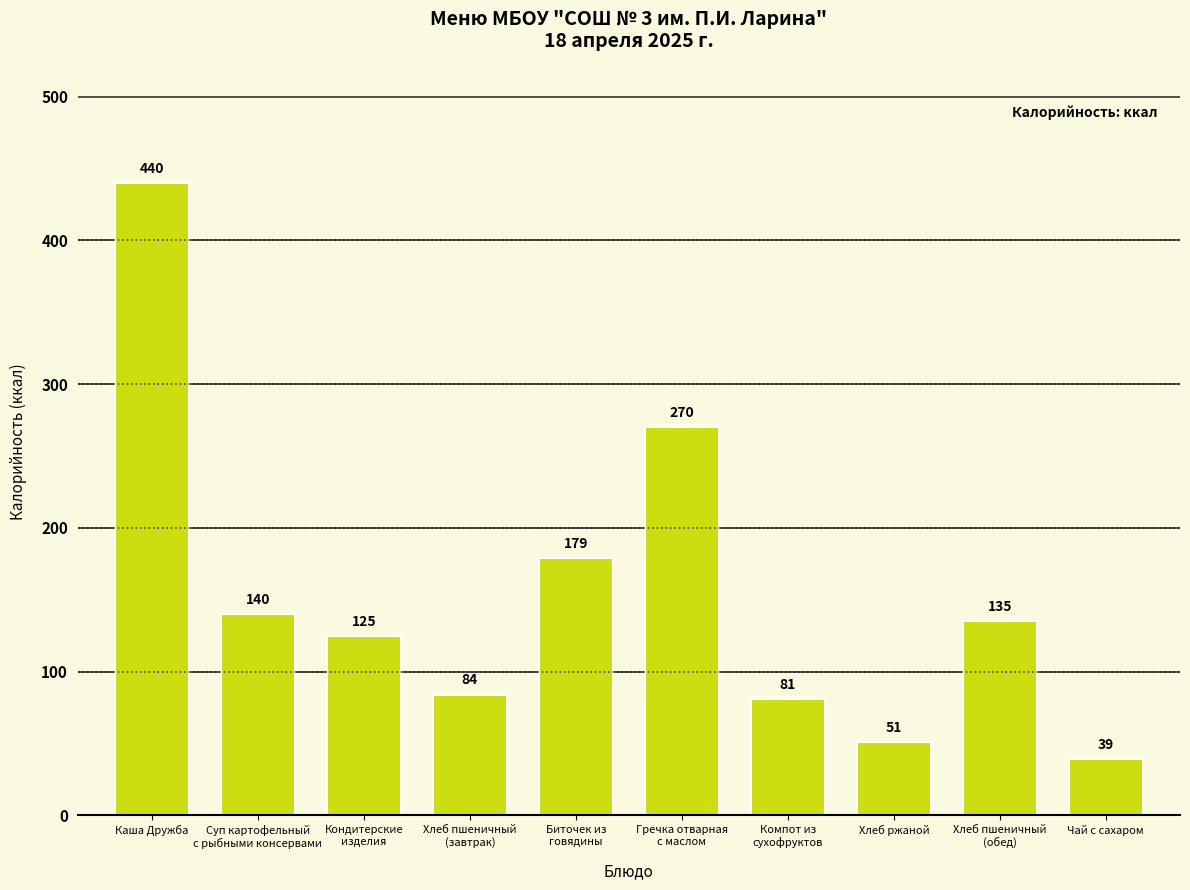

What is the change in value from Компот из
сухофруктов to Хлеб пшеничный
(обед)?

+54